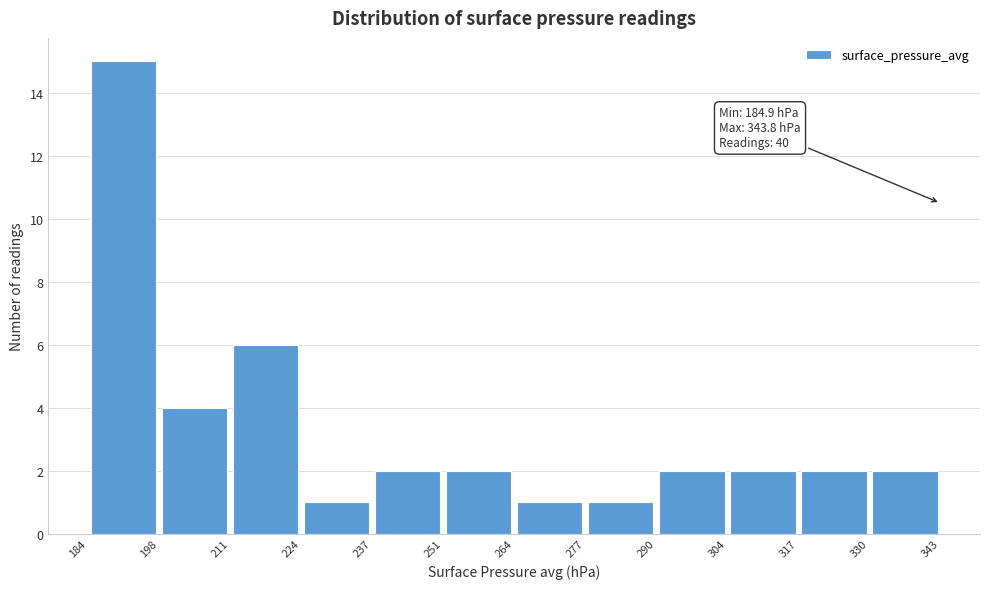

Which range on the x-axis has the tallest bar?

184 to 198